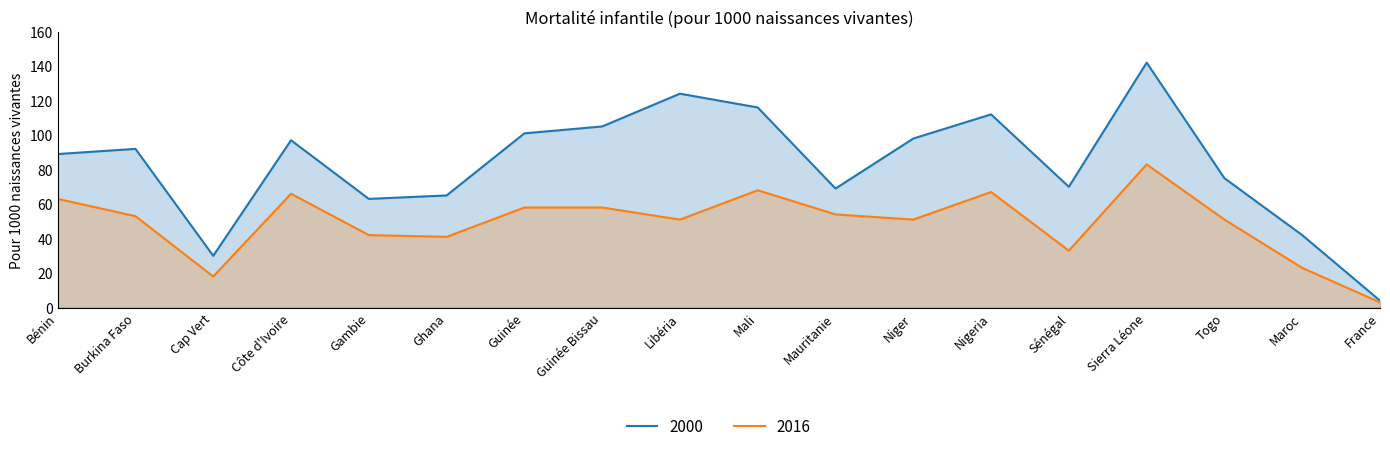

How many distinct data groups are displayed?

2